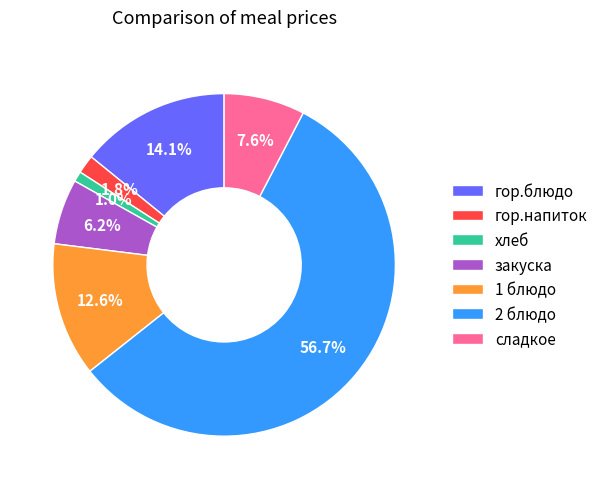

To the nearest percent, what is the difference between the 2 блюдо and гор.блюдо slice percentages?

43%